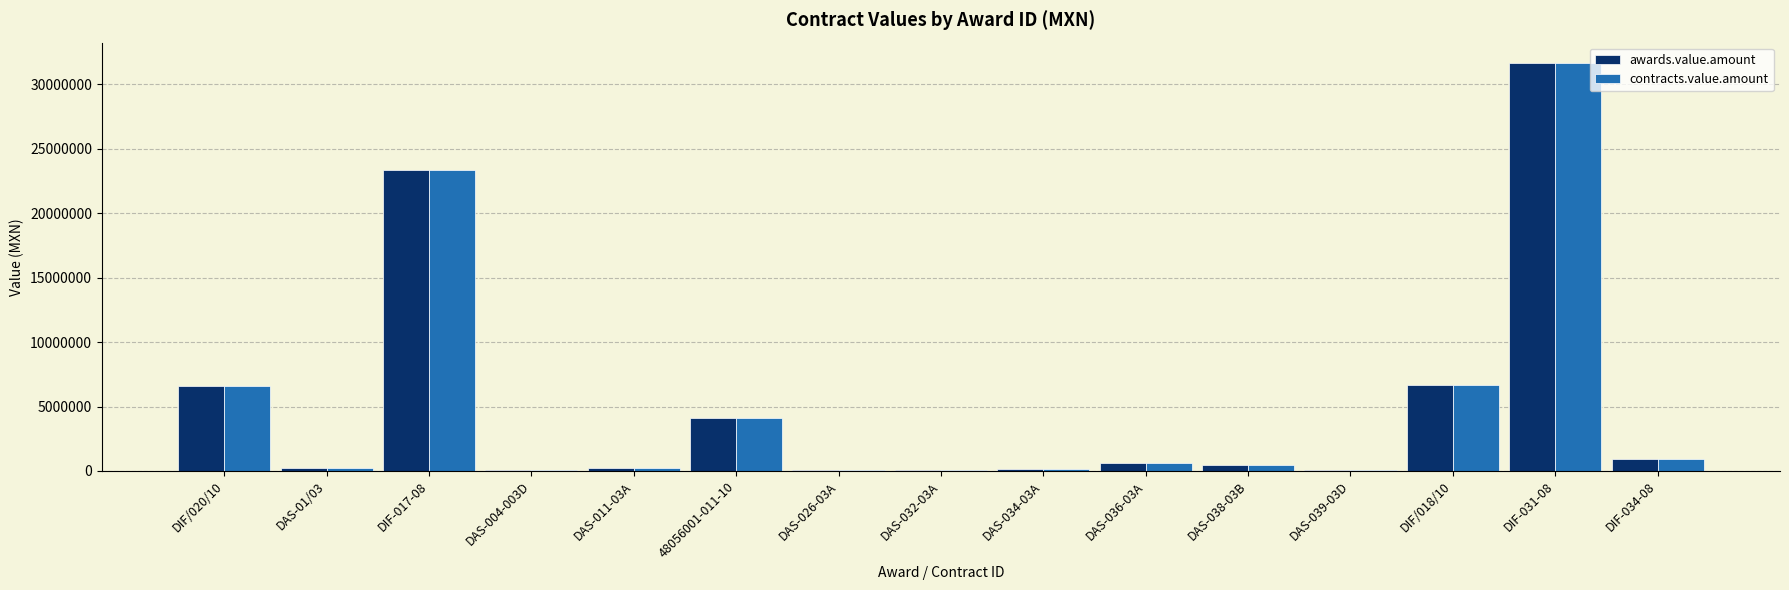

The value of awards.value.amount at DIF/018/10 is 6657600.0. True or false?

True